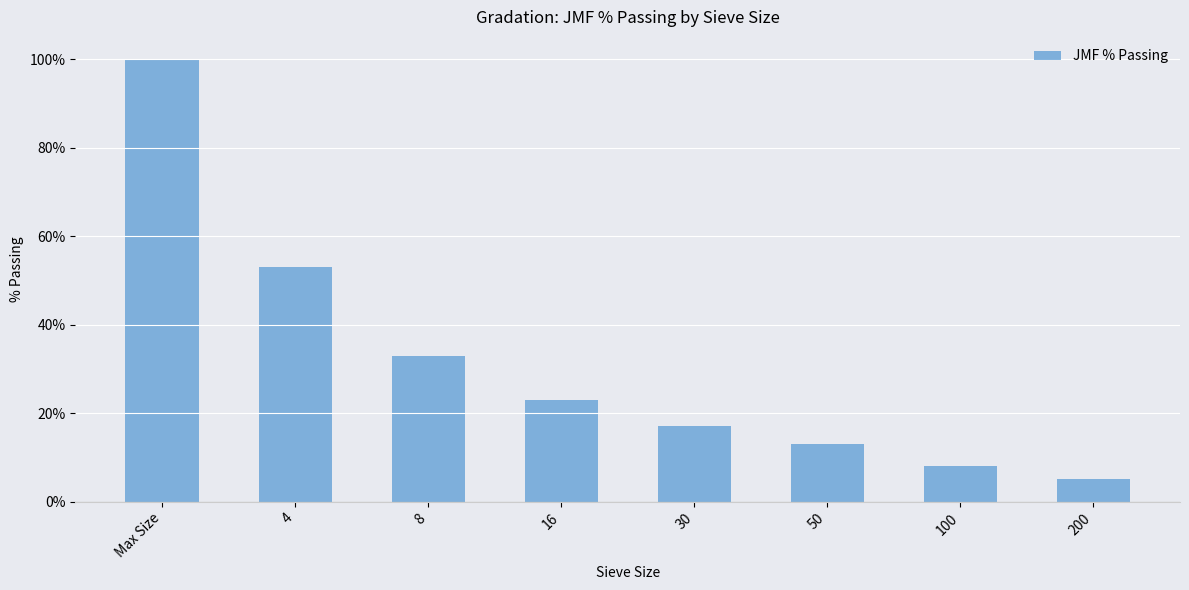

What is the change in value from Max Size to 30?

-83.0